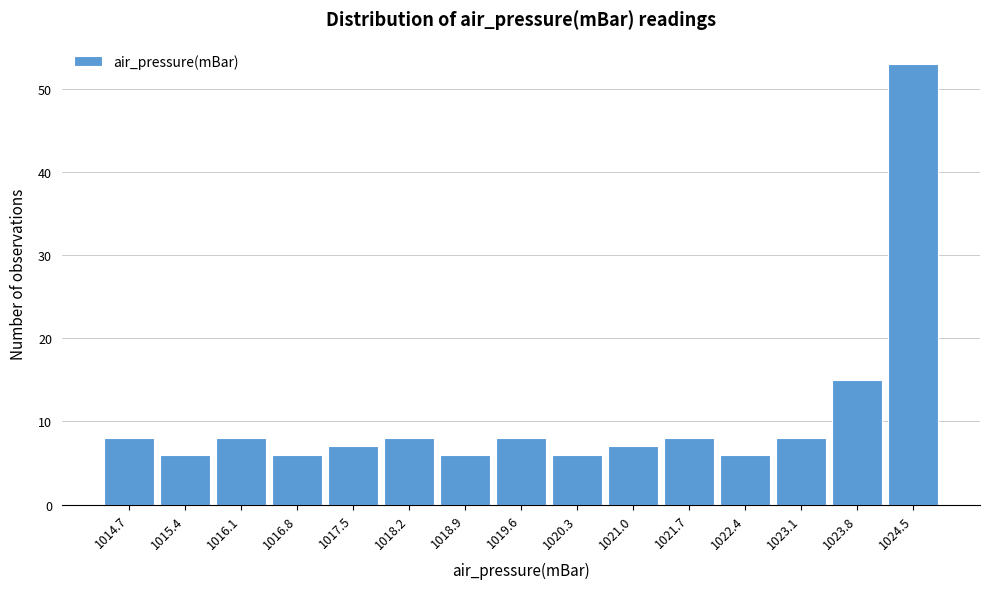

Reading right to left, transcribe all the data shown in this chart.

53	15	8	6	8	7	6	8	6	8	7	6	8	6	8